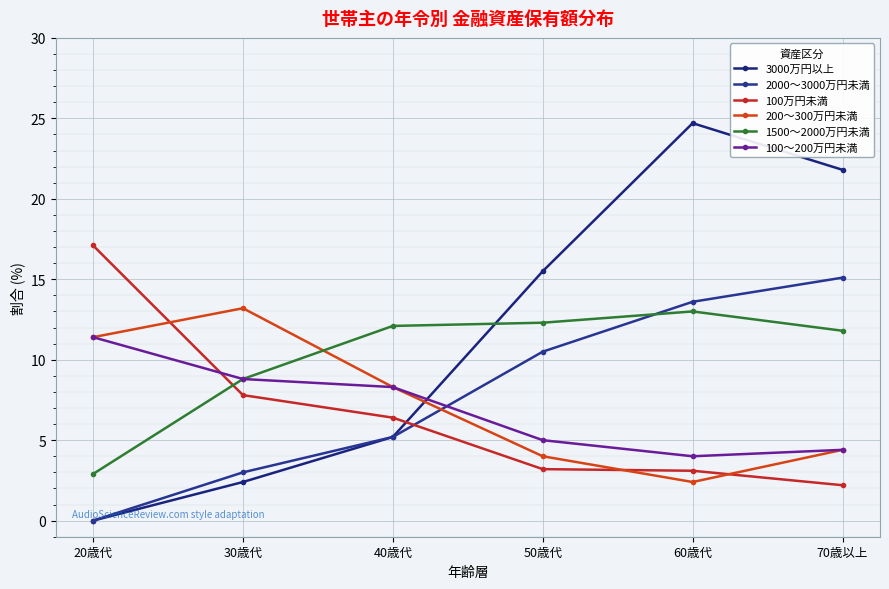

What is the sum of the 2000～3000万円未満 values at 20歳代 and 30歳代?

3.0